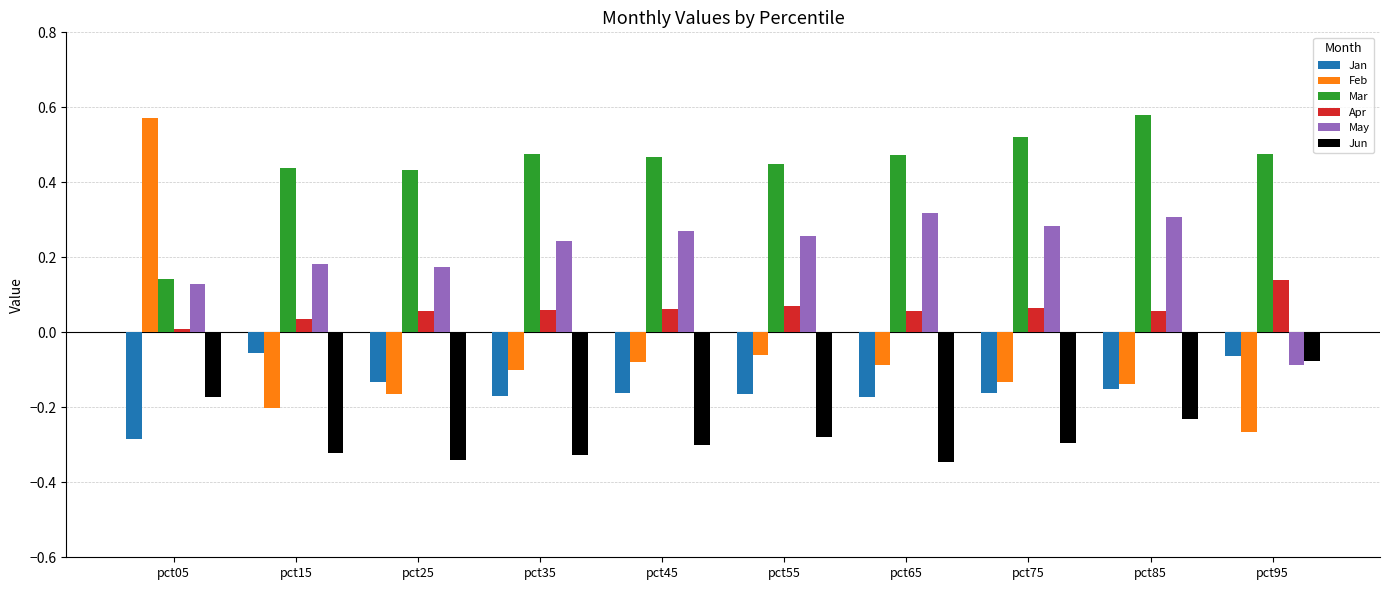

Does the chart contain stacked bars?

No